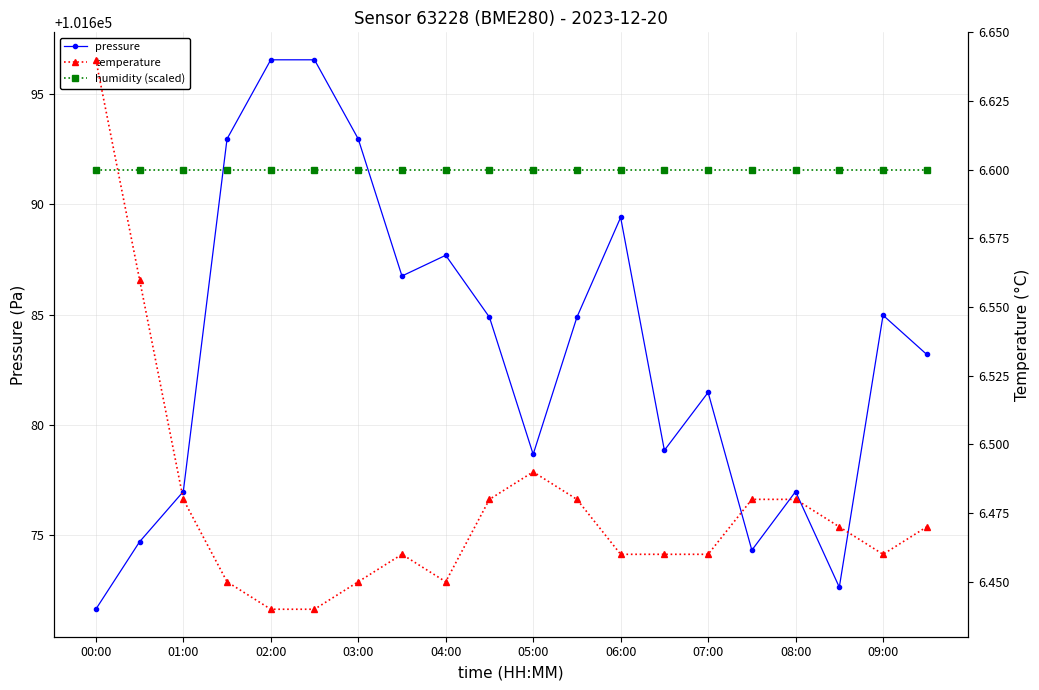

True or false: temperature and pressure intersect in this chart.

False